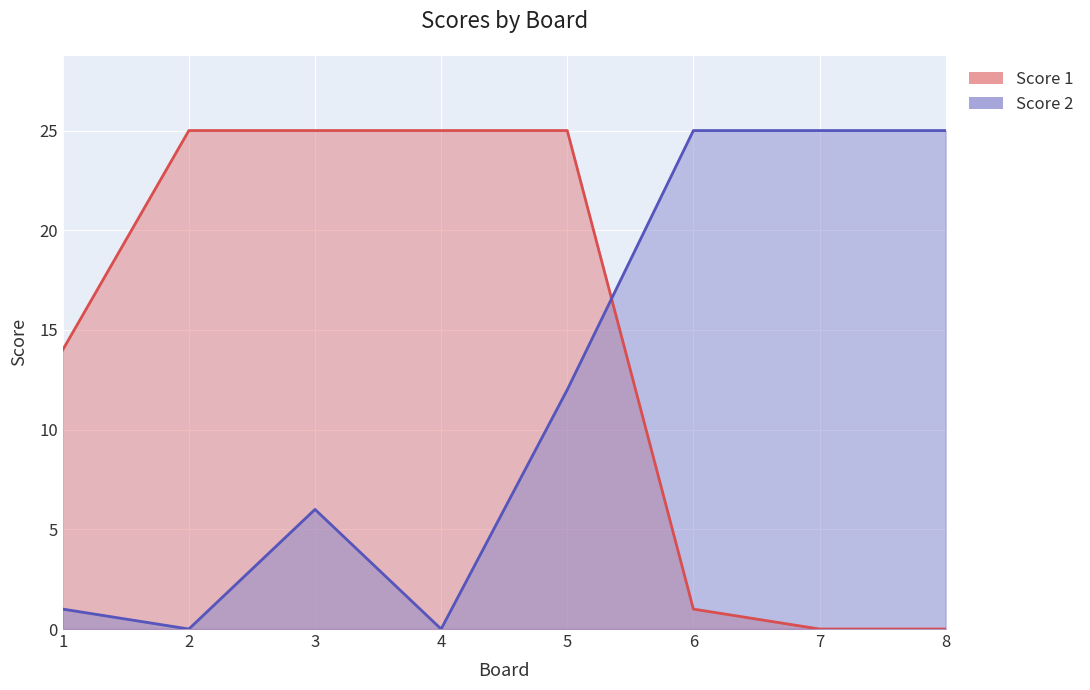

Where is Score 1 nearest to the value 12?

1